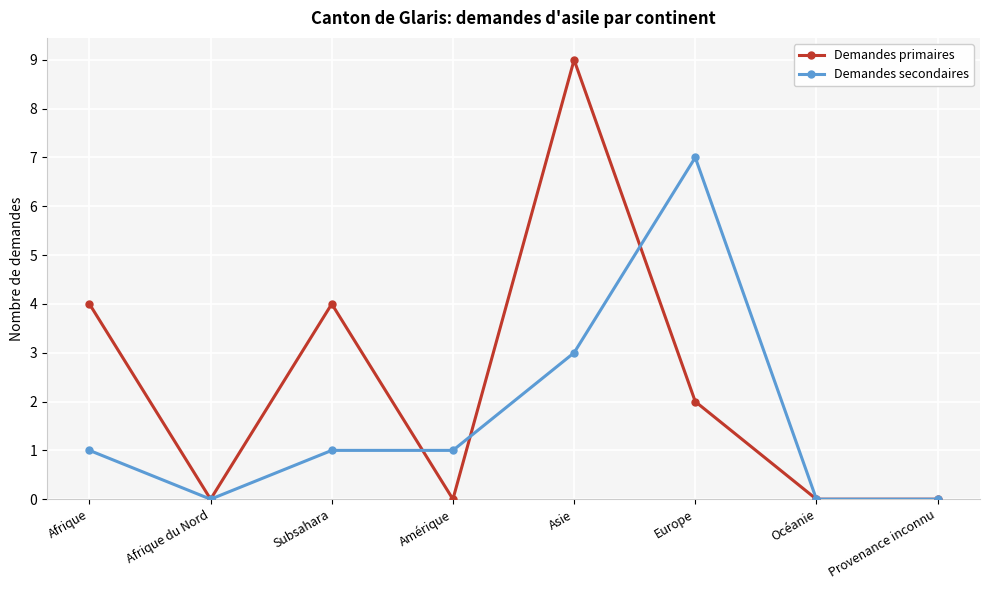

Reading left to right, transcribe all the data shown in this chart.

Demandes primaires: Afrique=4	Afrique du Nord=0	Subsahara=4	Amérique=0	Asie=9	Europe=2	Océanie=0	Provenance inconnu=0
Demandes secondaires: Afrique=1	Afrique du Nord=0	Subsahara=1	Amérique=1	Asie=3	Europe=7	Océanie=0	Provenance inconnu=0